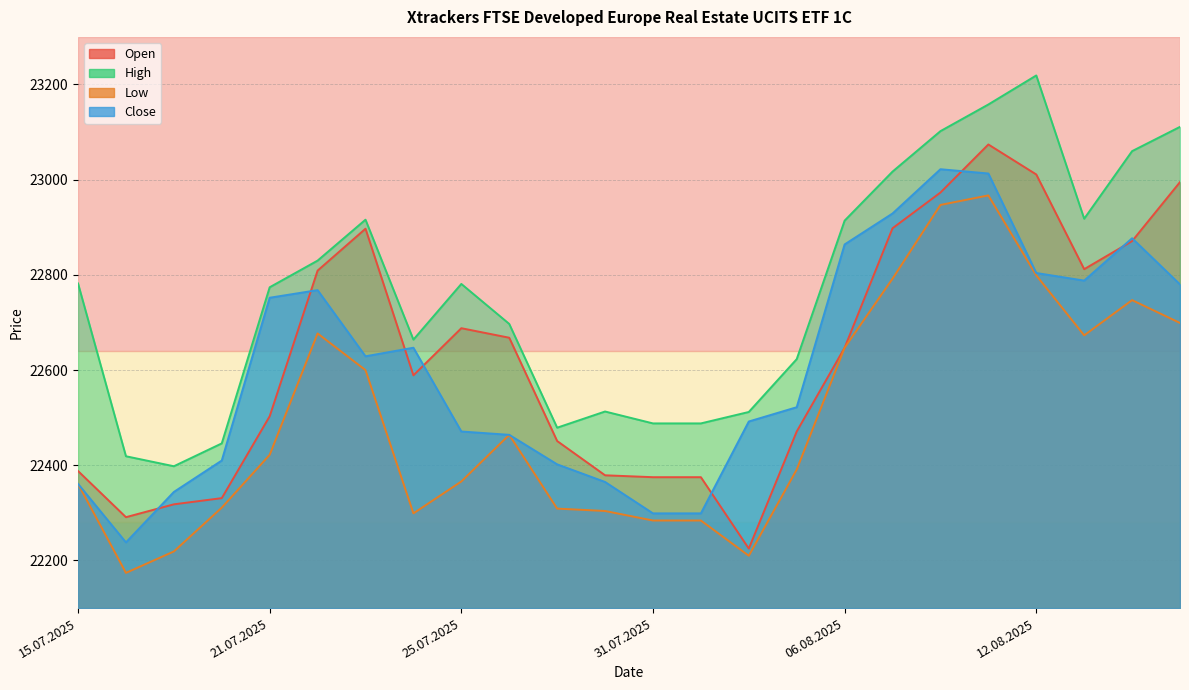

What are all the series names shown in the legend?

Open, High, Low, Close